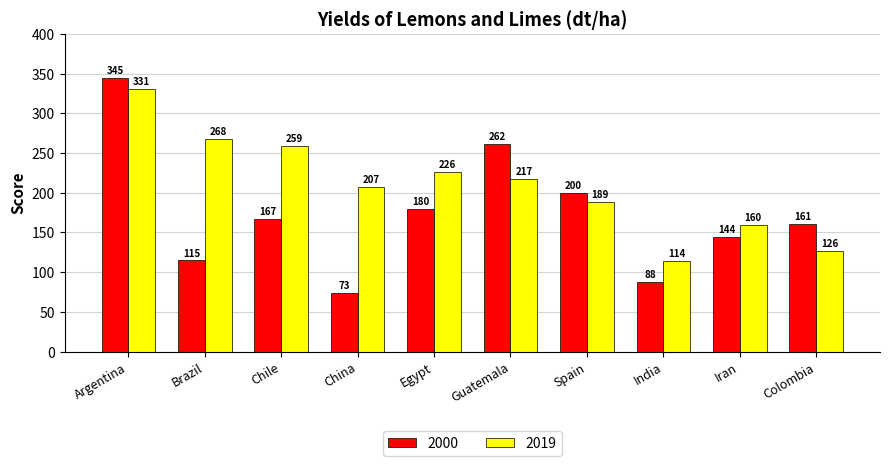

What position from the left is China?

4